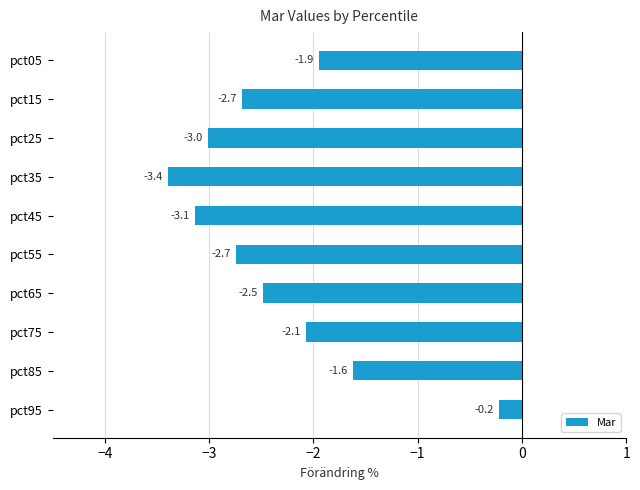

Between pct35 and pct45, which is larger?

pct45